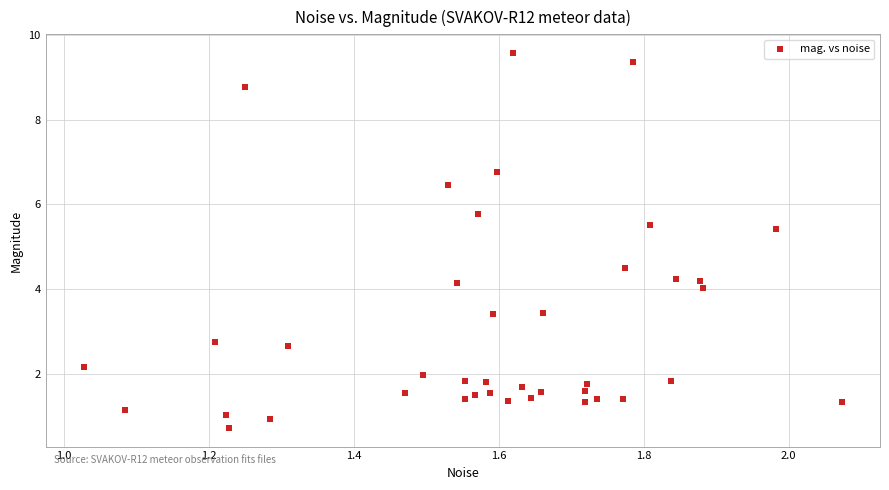

What is the range of Y values (max minus min)?

8.8